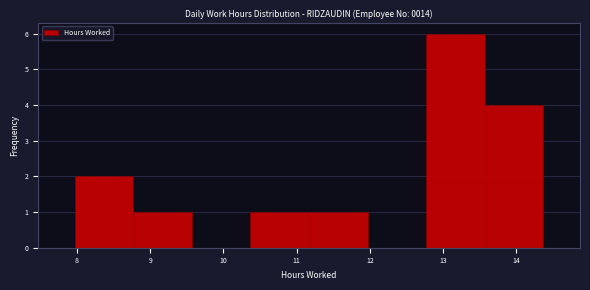

Reading left to right, transcribe this chart: for each bar, give the range it covers on the x-axis and its height. Neither the bar edges nor the heights are printed on the chart, so give them approximately, as read against the axes.

7.97 to 8.77: 2
8.77 to 9.57: 1
9.57 to 10.37: 0
10.37 to 11.17: 1
11.17 to 11.97: 1
11.97 to 12.77: 0
12.77 to 13.57: 6
13.57 to 14.37: 4